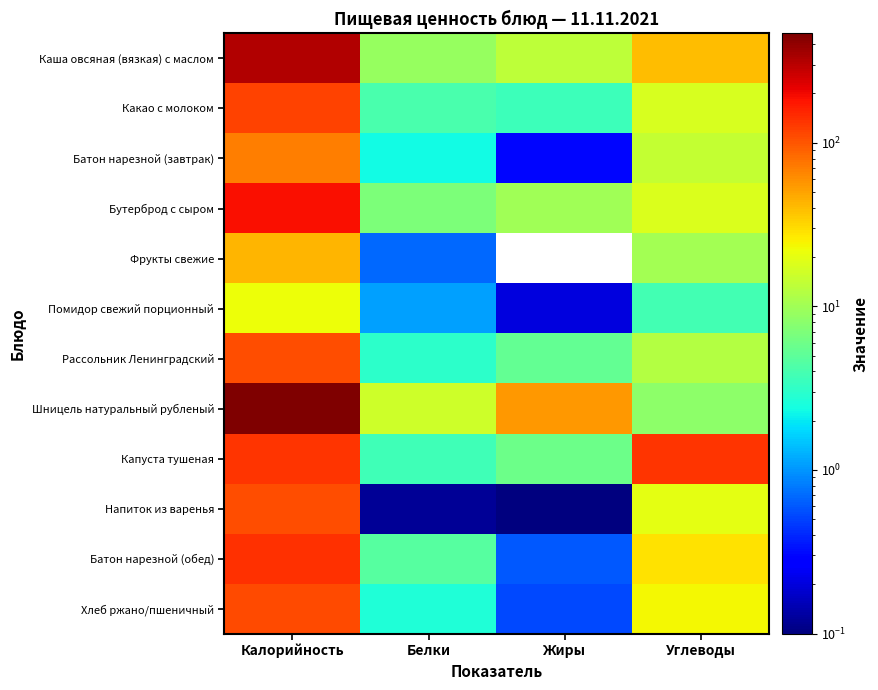

What is the highest value of the Помидор свежий порционный series?

22.0